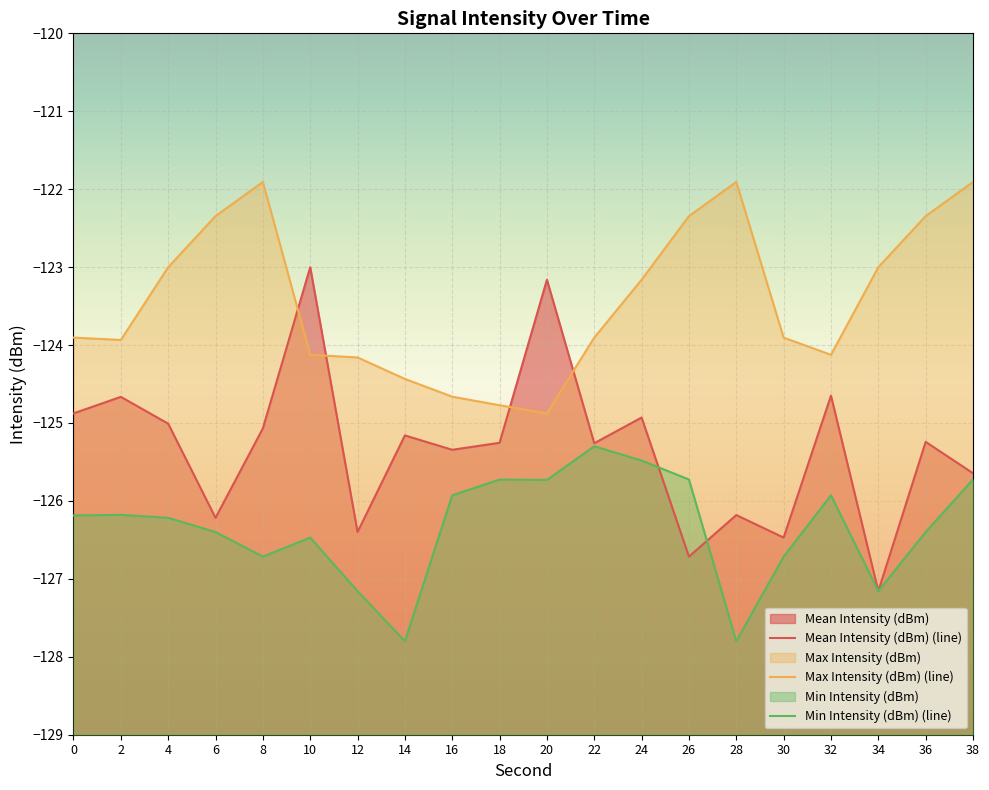

Which label corresponds to the smallest value in the chart?

14